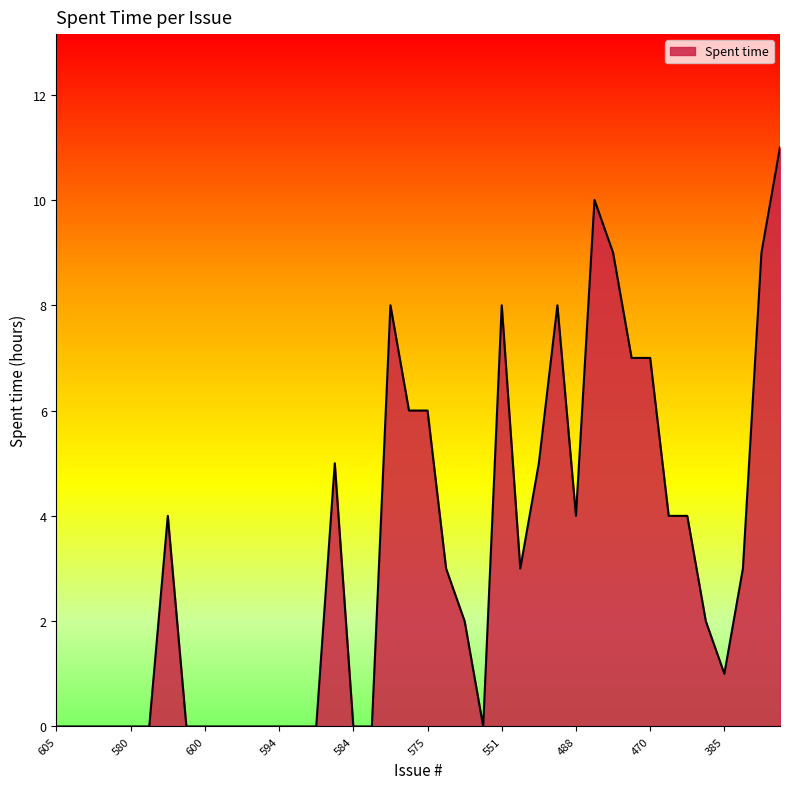

What is the difference between the maximum and minimum values?

11